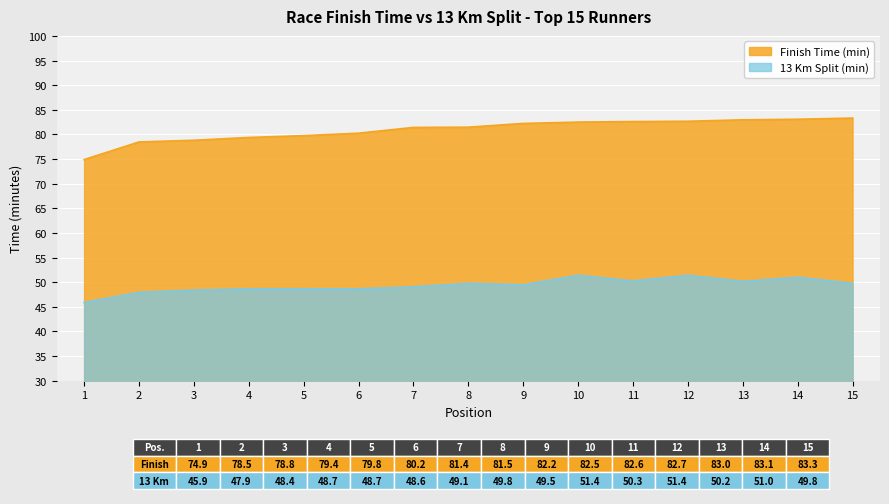

What are all the series names shown in the legend?

Finish Time (min), 13 Km Split (min)